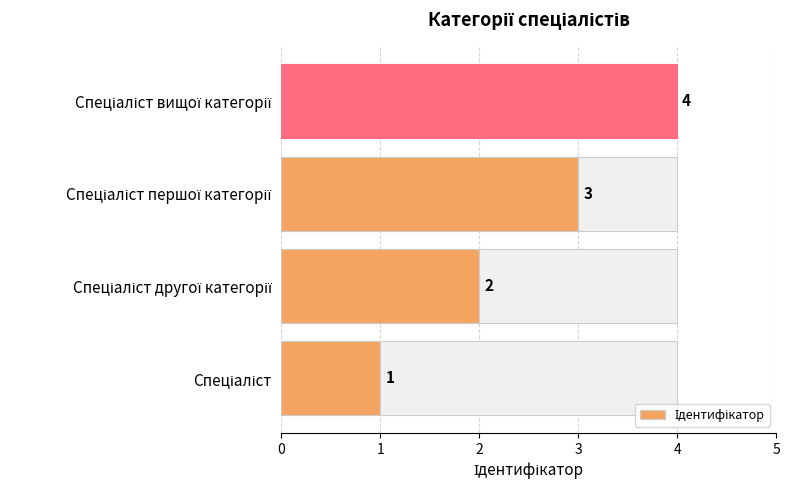

The chart shows a value of 4 at Спеціаліст вищої категорії. True or false?

True